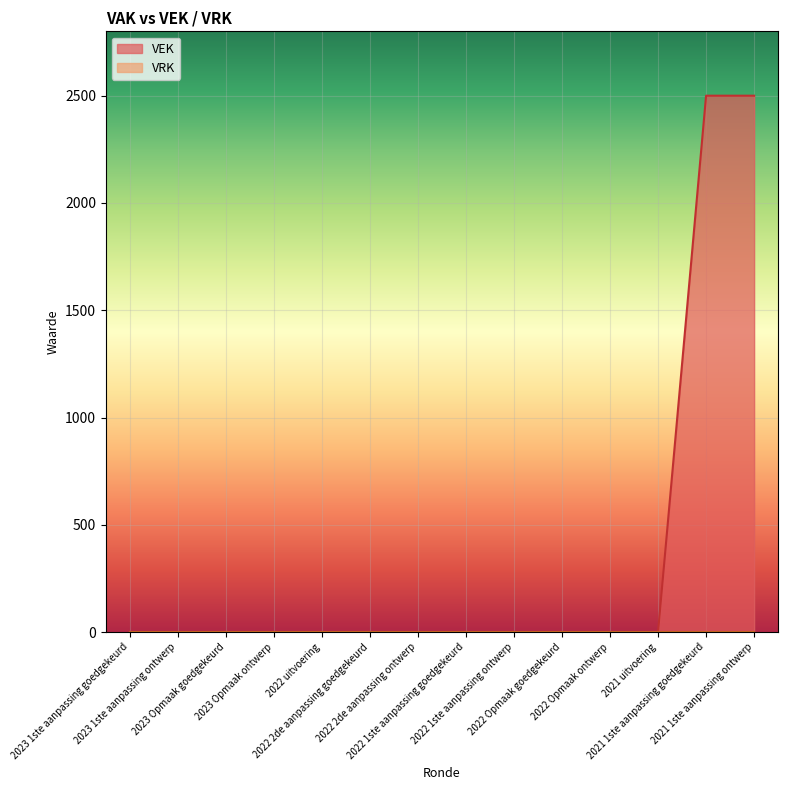

How many lines are shown in the chart?

2